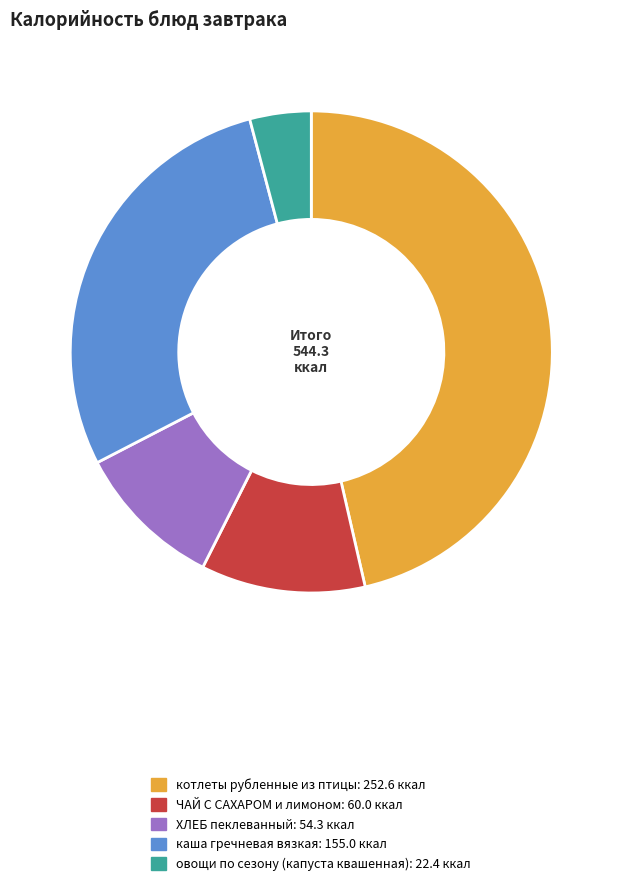

Is it true that ЧАЙ С САХАРОМ и лимоном is 11% of the pie?

True